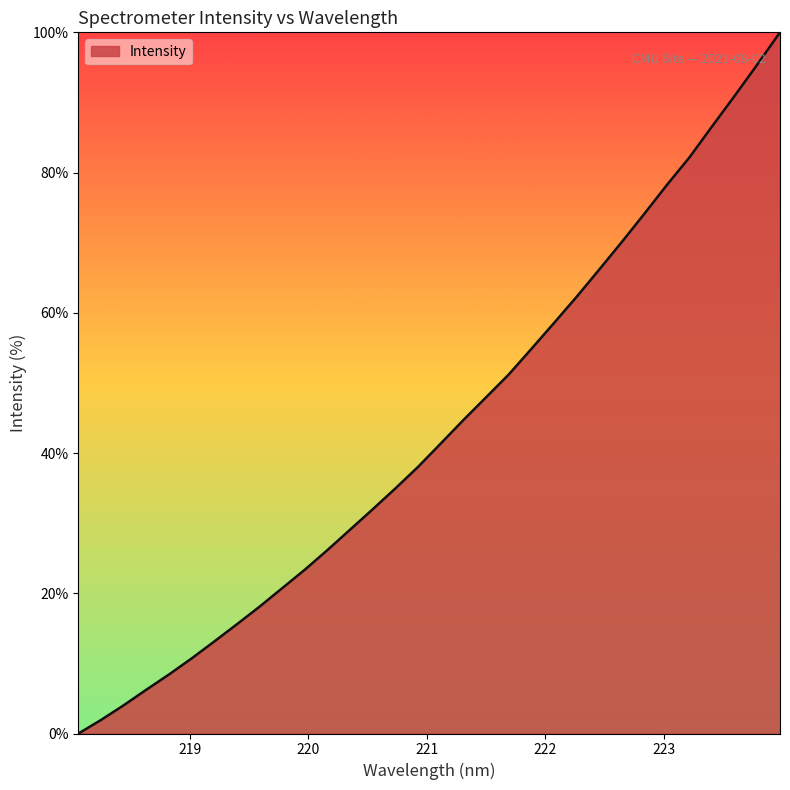

Reading left to right, transcribe all the data shown in this chart.

0.0	1.9	4.0	6.3	8.4	10.7	13.1	15.6	18.1	20.7	23.4	26.2	29.1	32.0	35.0	38.0	41.4	44.7	47.9	51.2	54.8	58.5	62.3	66.2	70.1	74.1	78.2	82.2	86.6	91.0	95.4	100.0